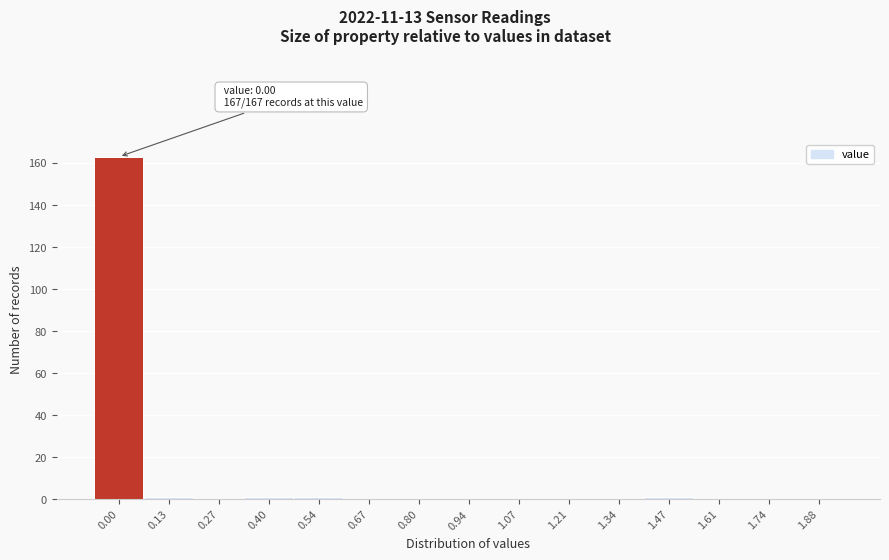

Reading right to left, extract all data points from this chart.

1.88=0	1.74=0	1.61=0	1.47=1	1.34=0	1.21=0	1.07=0	0.94=0	0.80=0	0.67=0	0.54=1	0.40=1	0.27=0	0.13=1	0.00=163